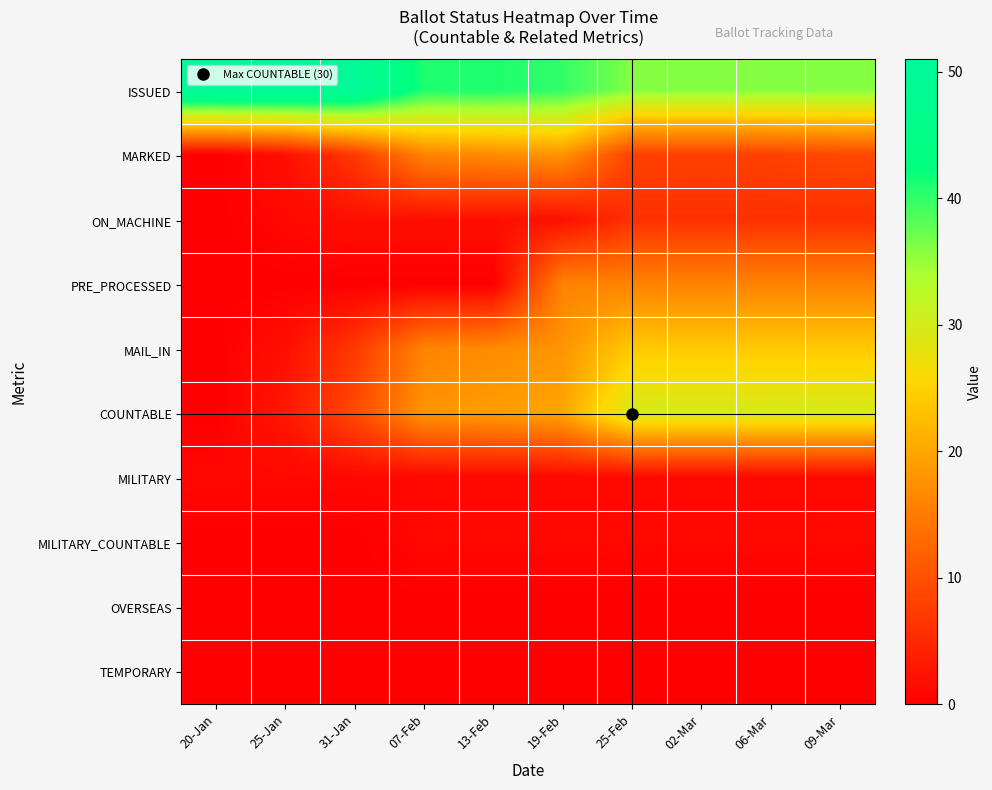

Rank the series by their maximum value, from highest to lowest.

ISSUED, COUNTABLE, MAIL_IN, MARKED, PRE_PROCESSED, ON_MACHINE, MILITARY, MILITARY_COUNTABLE, OVERSEAS, TEMPORARY